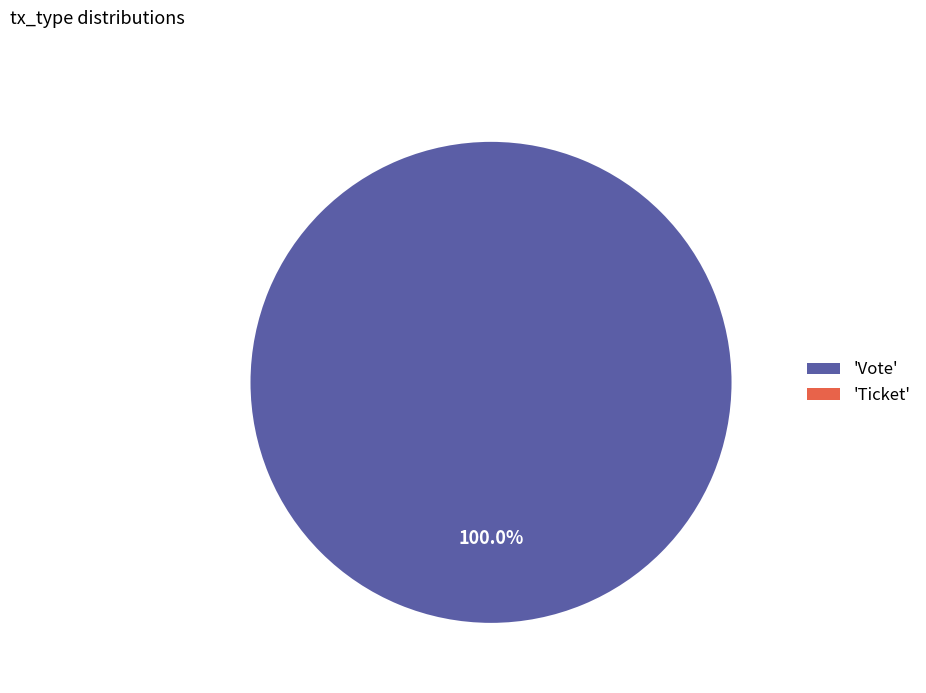

How many slices are in this pie chart?

2